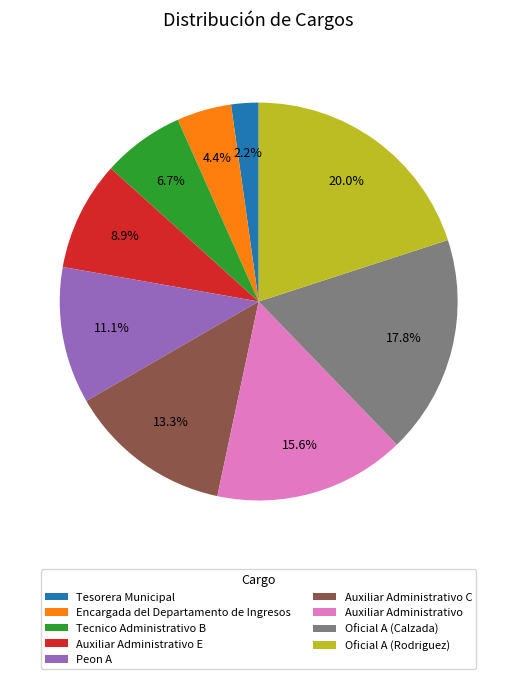

Which has a higher value, Auxiliar Administrativo E or Tesorera Municipal?

Auxiliar Administrativo E